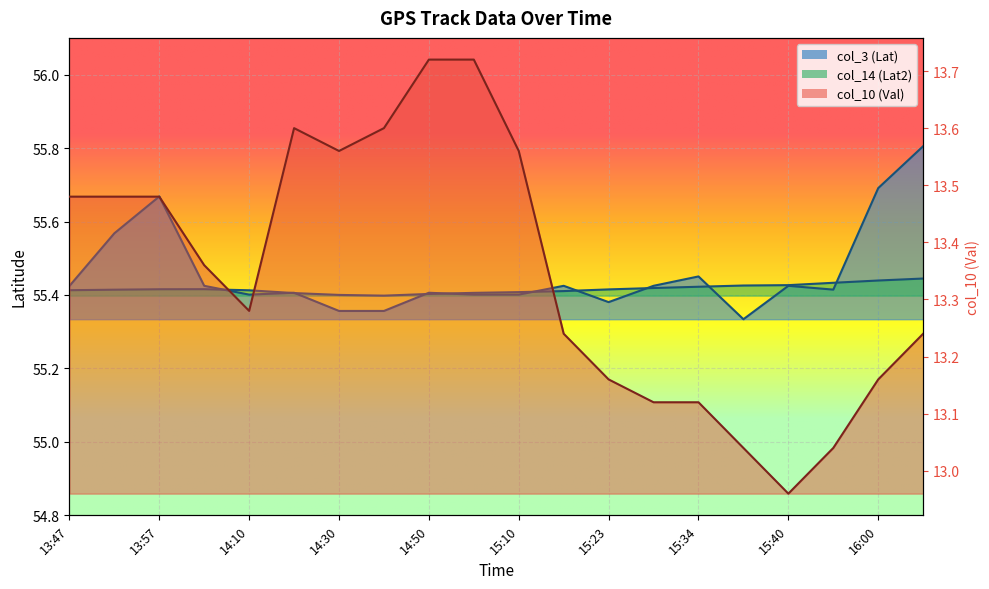

Count the col_14 (Lat2) values in the range 55 to 56.

20